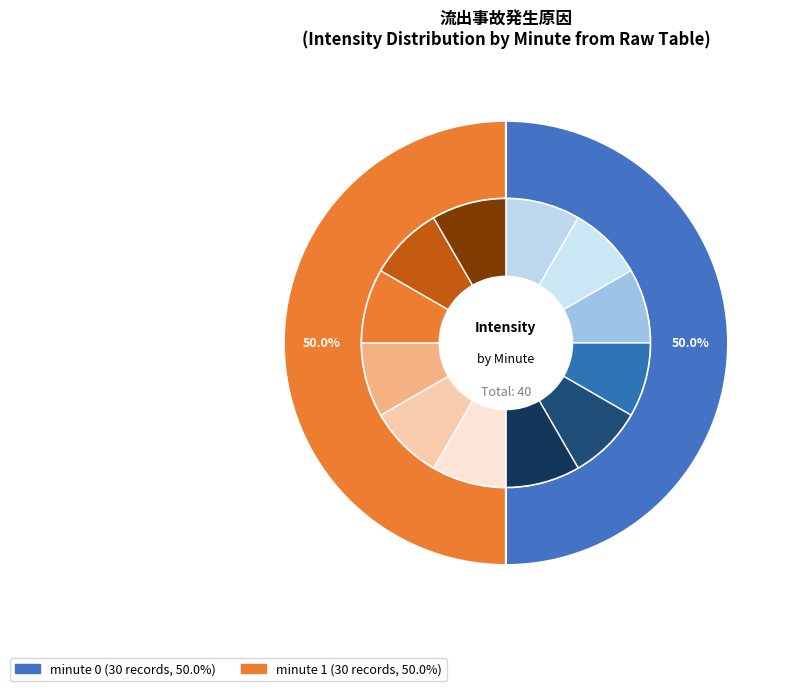

True or false: 3 accounts for 1% of the total.

False